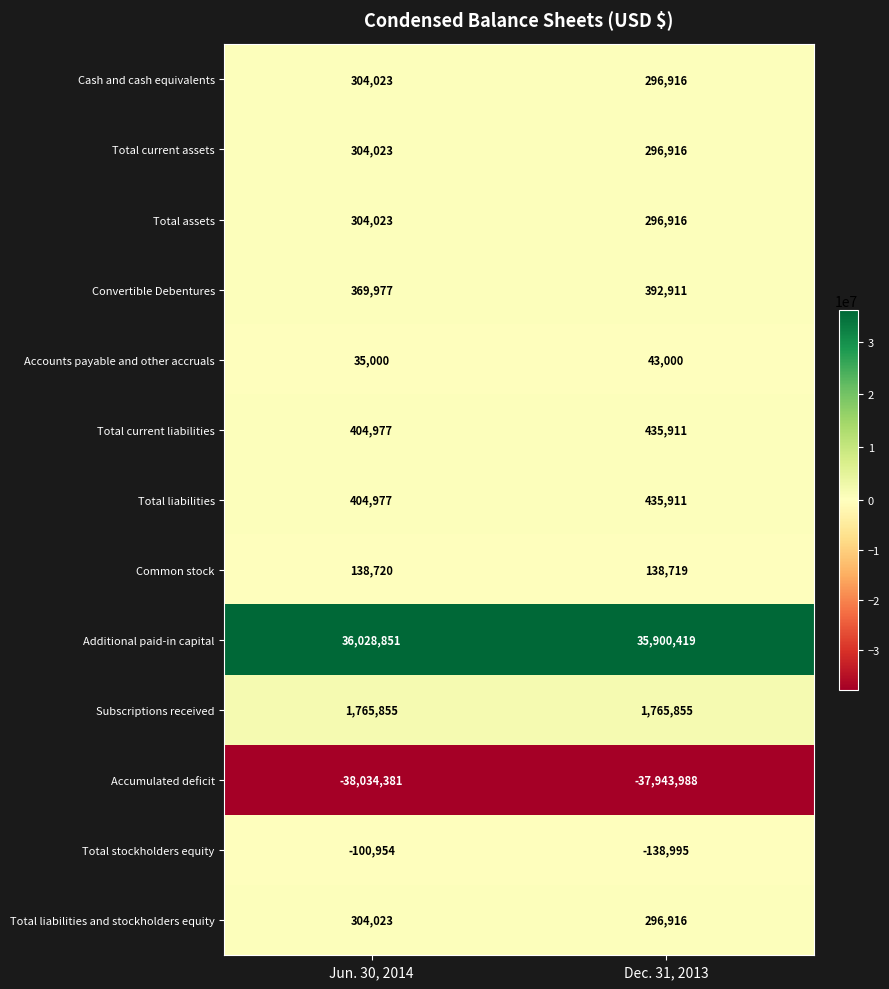

Where is Cash and cash equivalents nearest to the value 300469?

Dec. 31, 2013